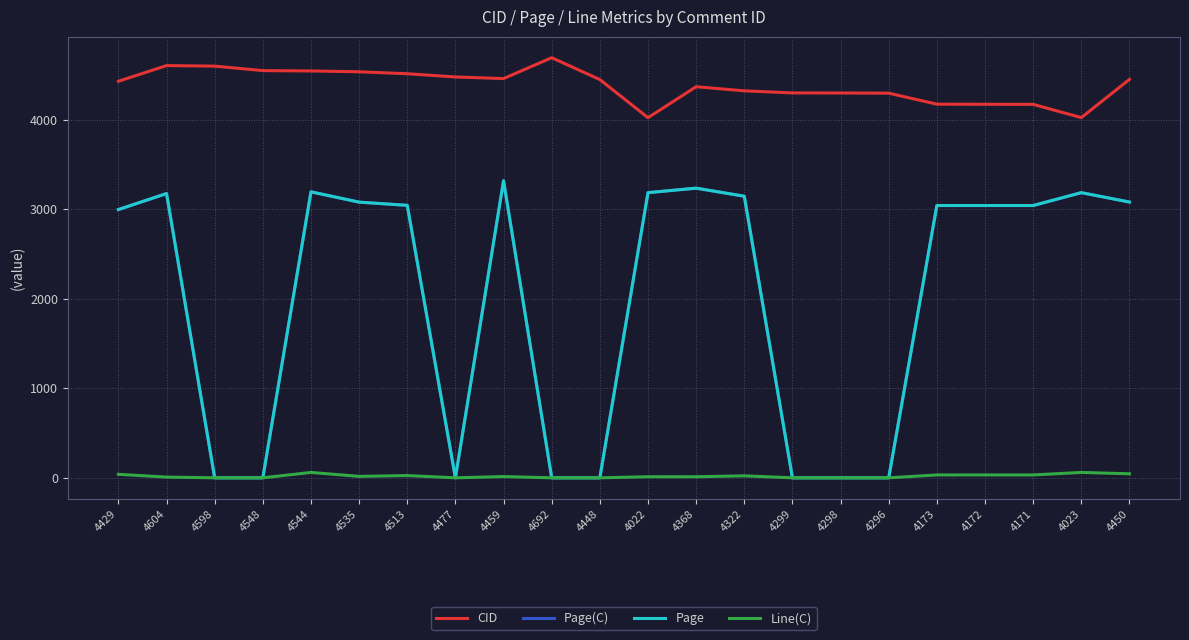

Does the chart have visible grid lines?

Yes